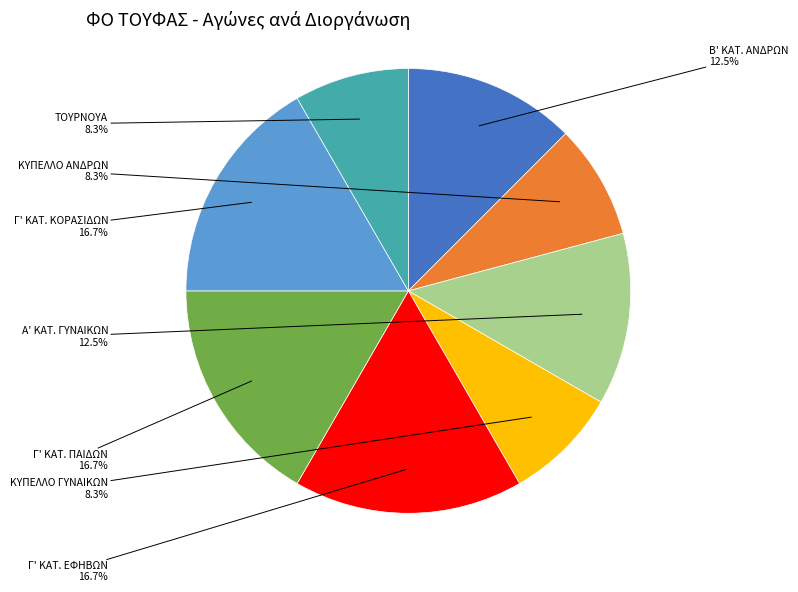

Is the sum of ΚΥΠΕΛΛΟ ΑΝΔΡΩΝ and Β' ΚΑΤ. ΑΝΔΡΩΝ greater than half?

No